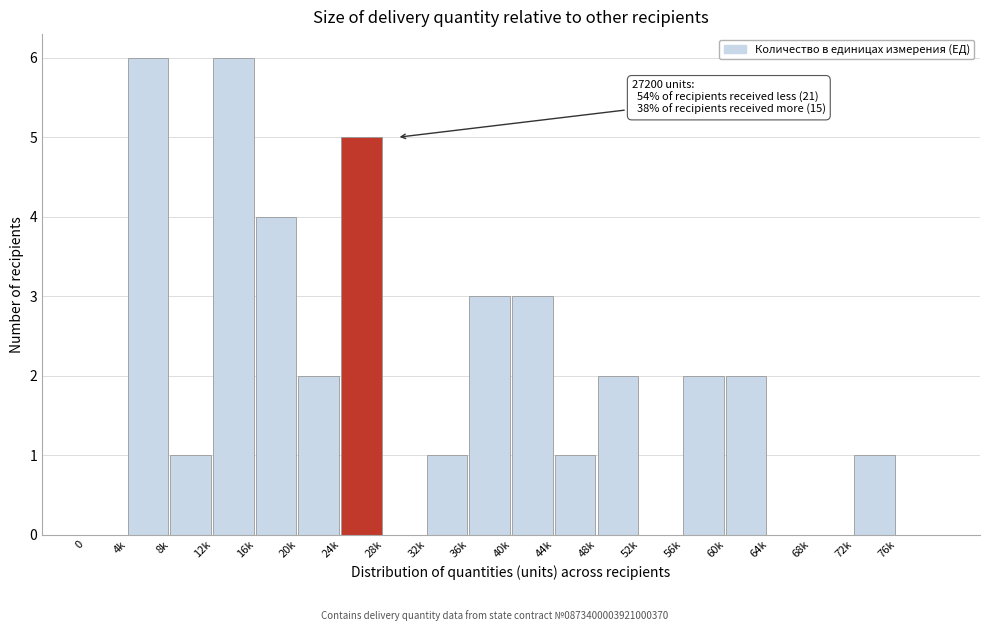

Reading right to left, extract all data points from this chart.

76k=0	72k=1	68k=0	64k=0	60k=2	56k=2	52k=0	48k=2	44k=1	40k=3	36k=3	32k=1	28k=0	24k=5	20k=2	16k=4	12k=6	8k=1	4k=6	0=0